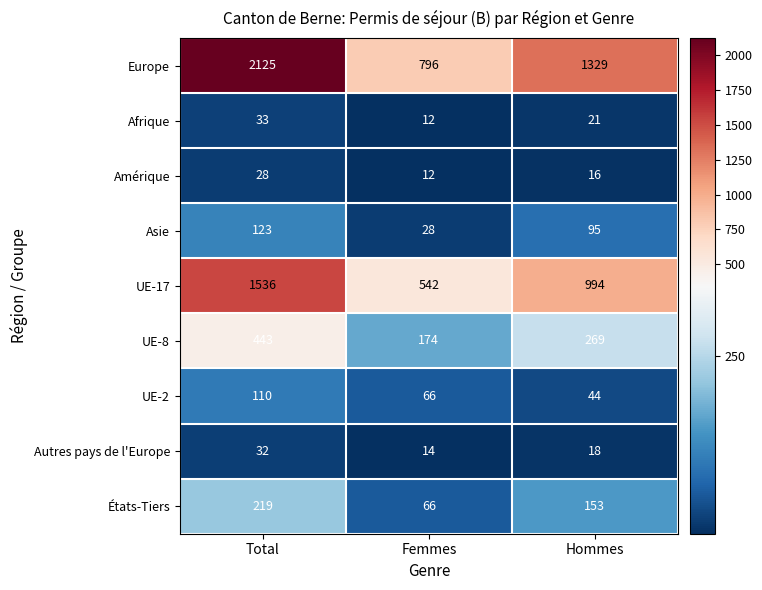

At how many categories does at least one series exceed 177?

3